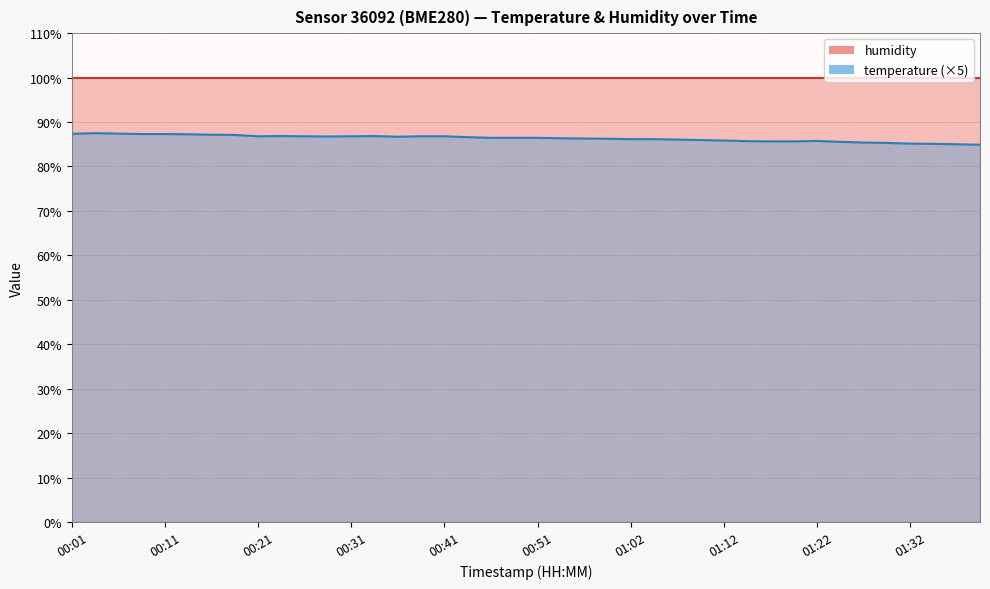

What is the sum of the values at 00:24 and 00:57?

173.2